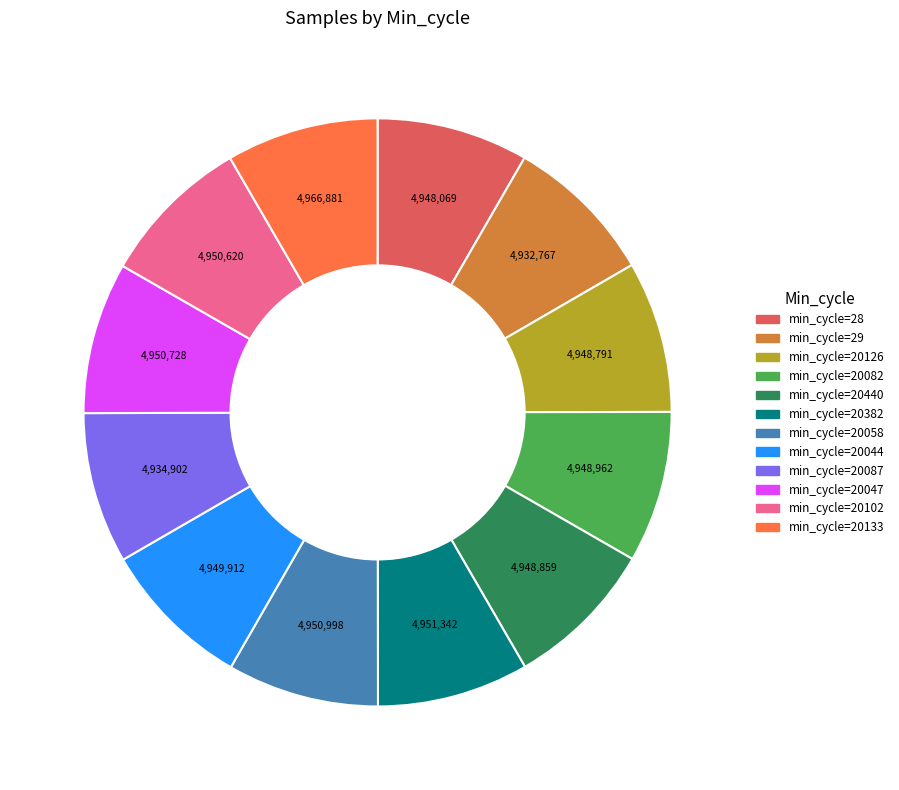

Combined, do min_cycle=20133 and min_cycle=20440 account for over 50%?

No